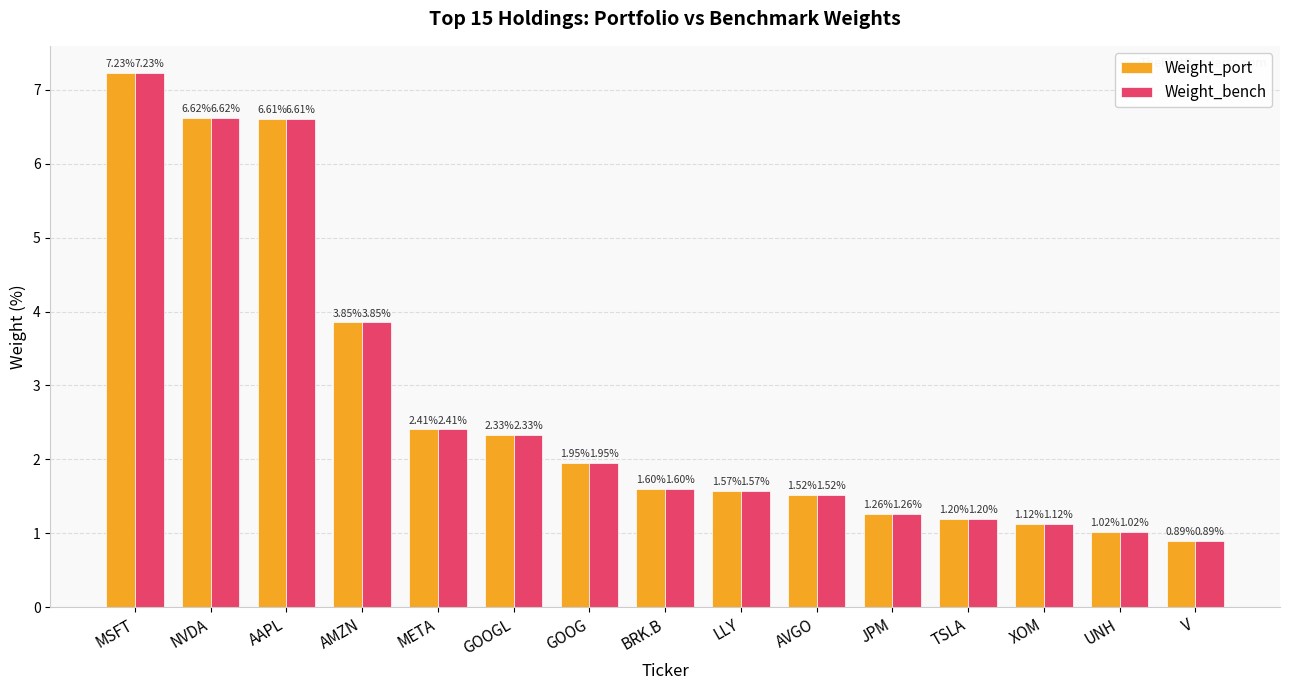

What is the difference between the maximum and minimum values in the Weight_port series?

6.3